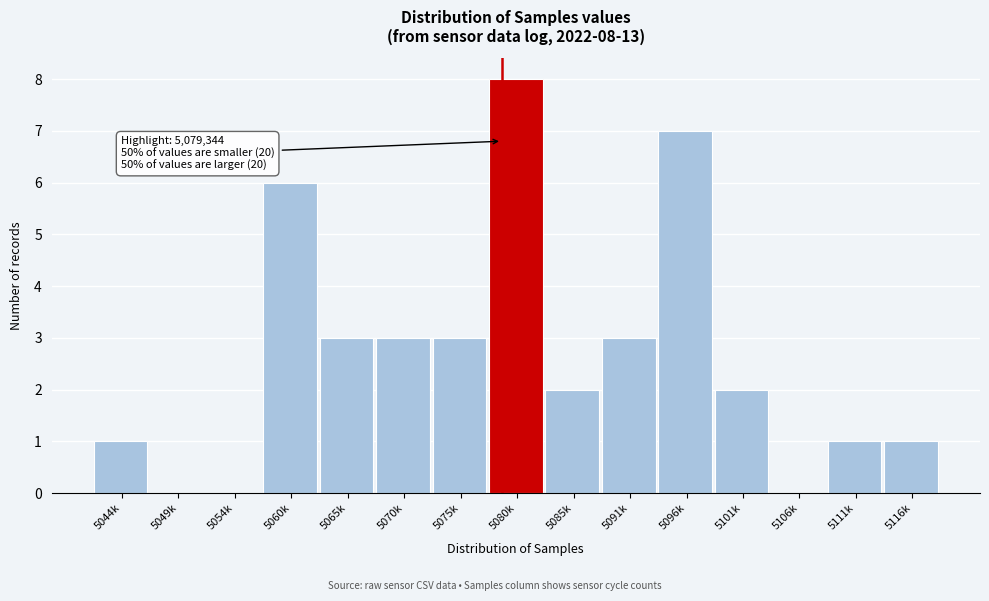

Reading left to right, list all the values displayed in this chart.

5044k=1	5049k=0	5054k=0	5060k=6	5065k=3	5070k=3	5075k=3	5080k=8	5085k=2	5091k=3	5096k=7	5101k=2	5106k=0	5111k=1	5116k=1